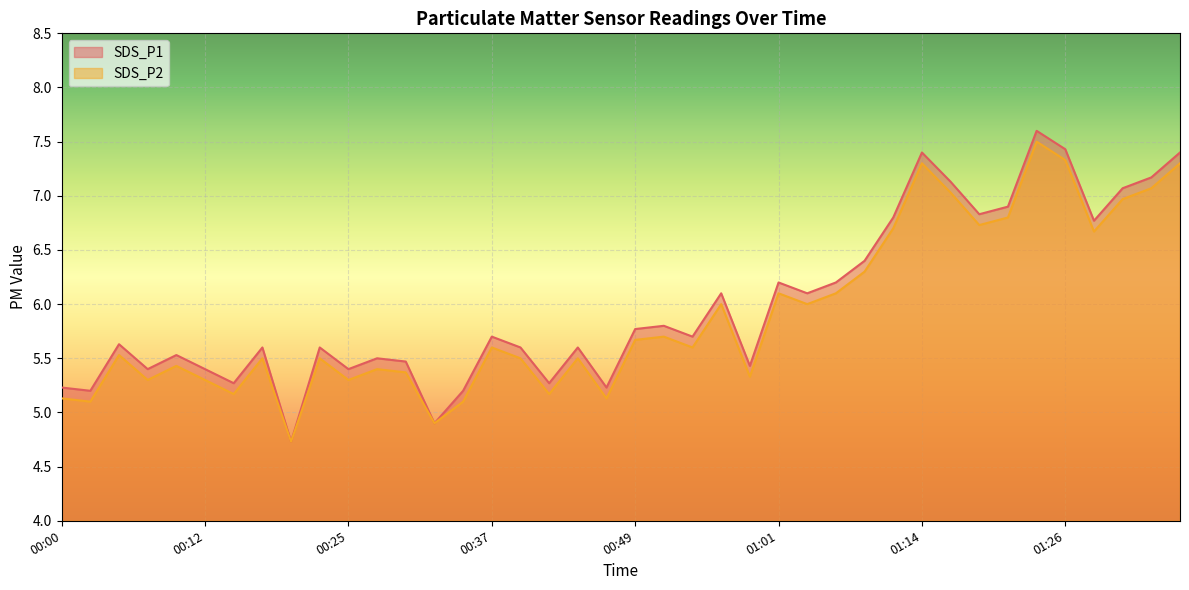

Between 00:05 and 00:54, which series saw the biggest shift?

SDS_P1